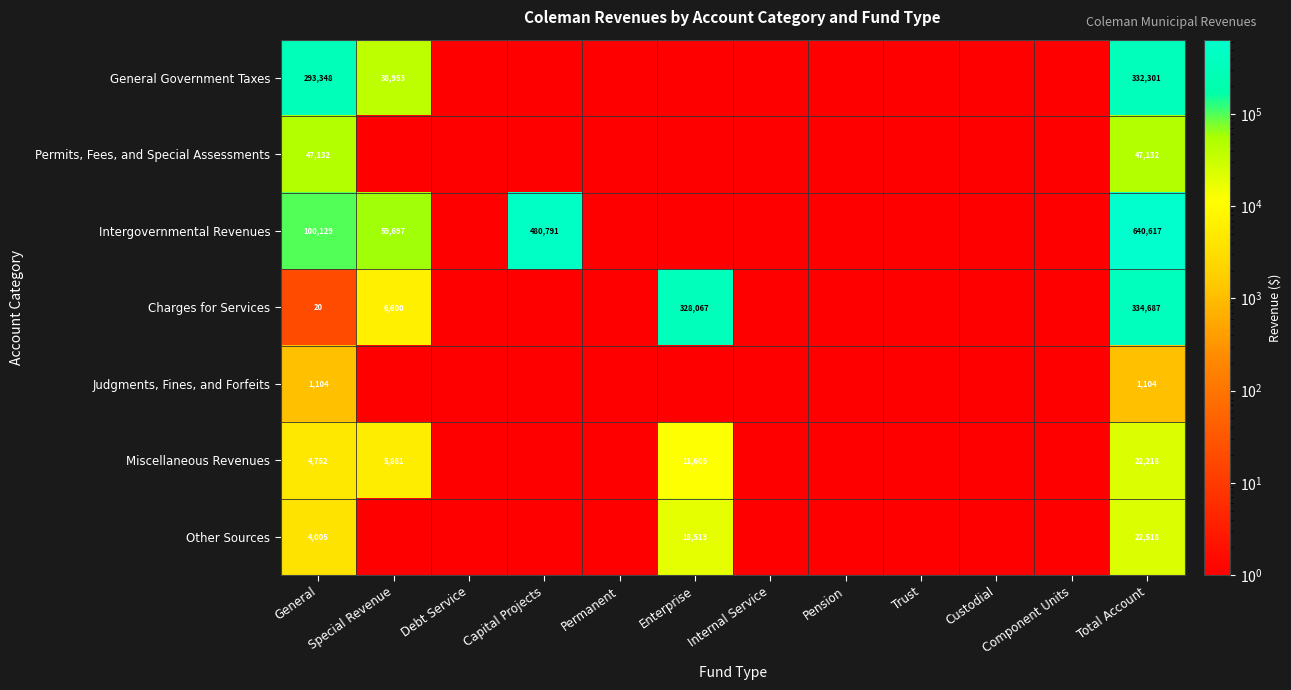

Between Special Revenue and Pension, which is larger?

Special Revenue